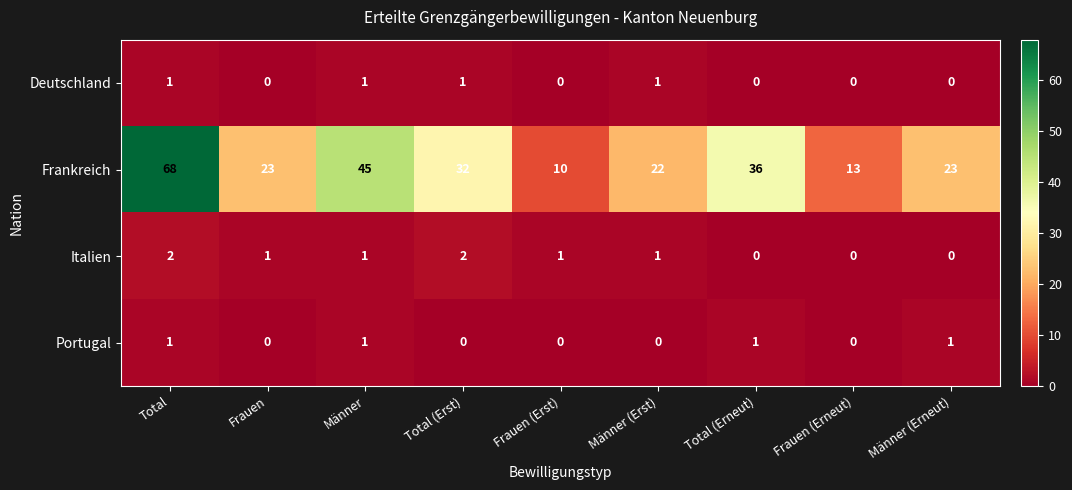

Is it true that Deutschland equals 1 at Männer?

True